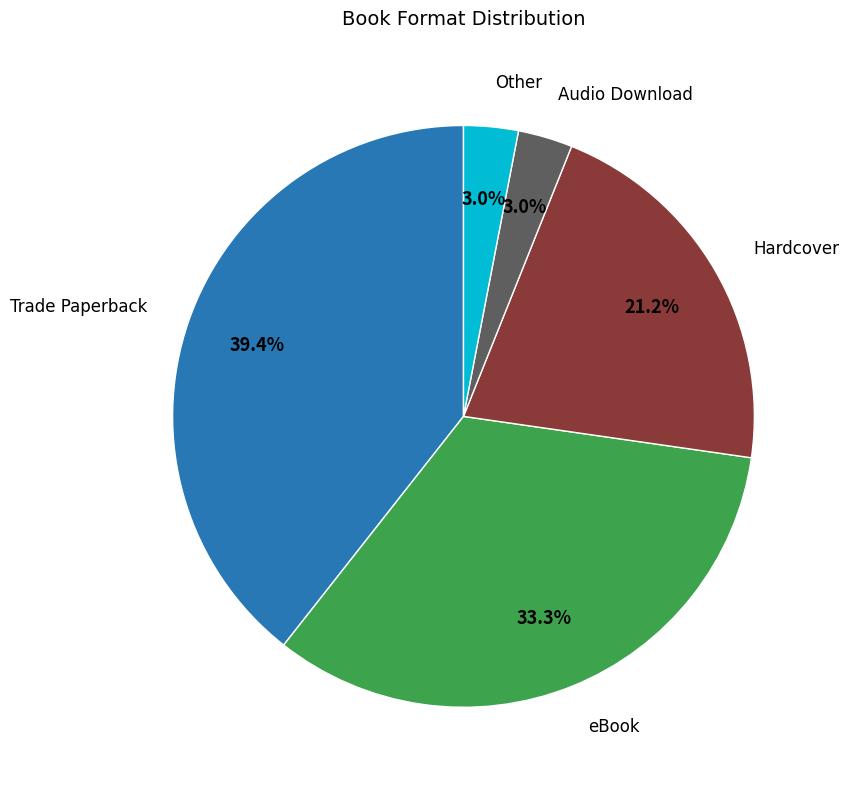

Does any single category account for the majority?

No